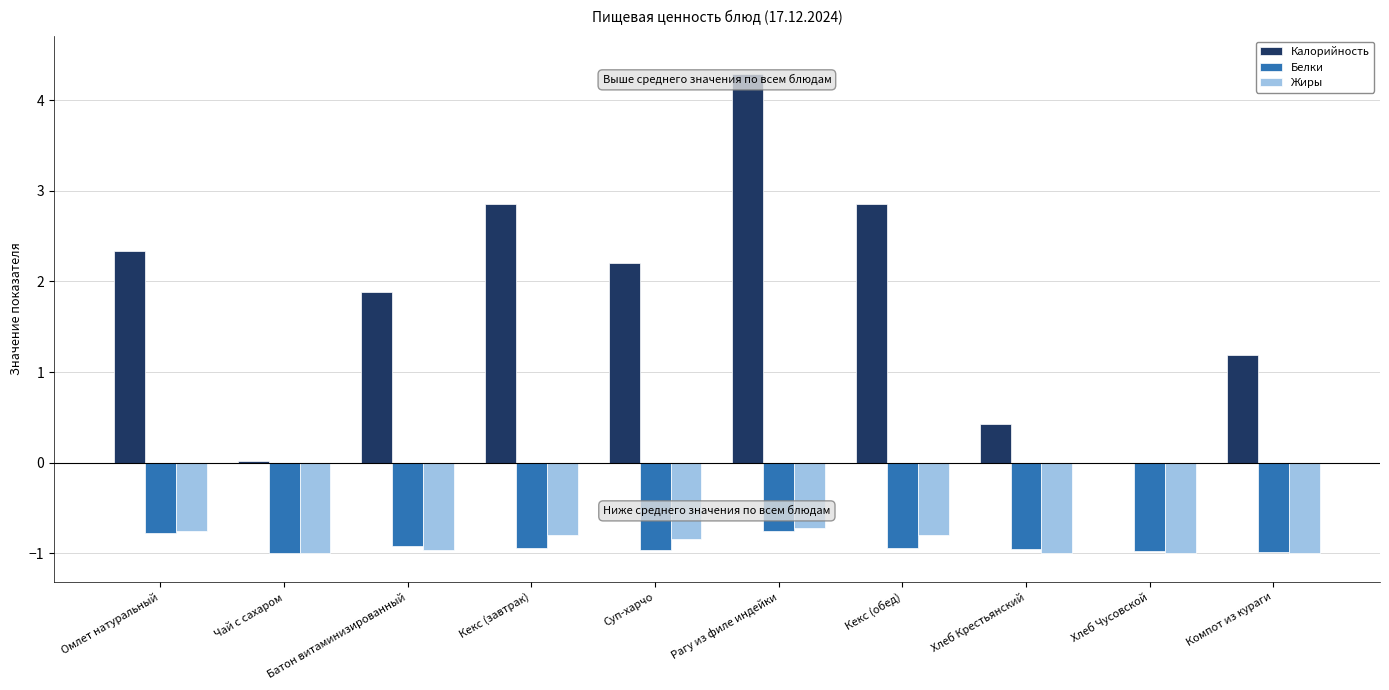

Is it true that Калорийность equals 0.4 at Хлеб Крестьянский?

True